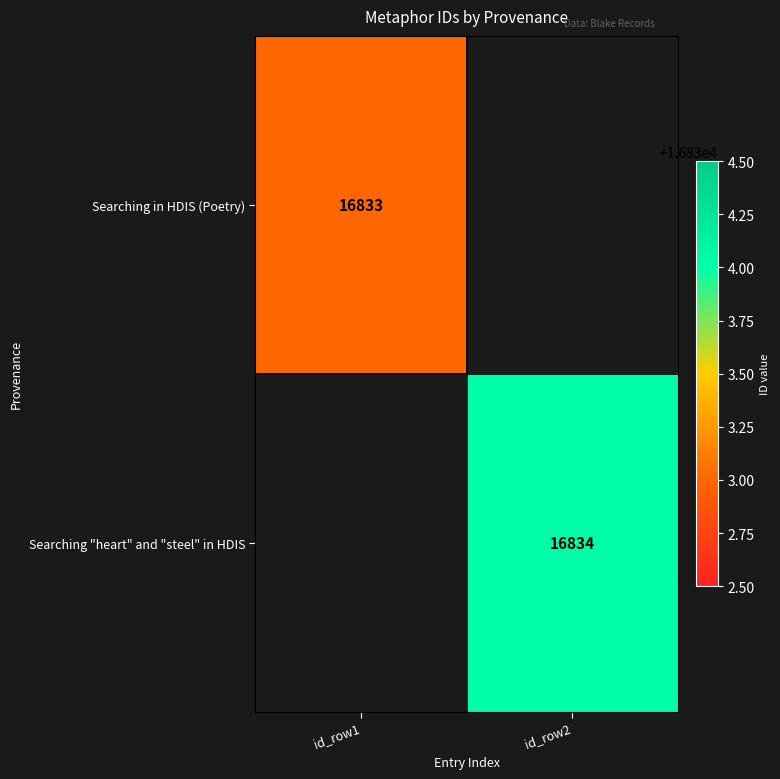

Is the value of Searching "heart" and "steel" in HDIS at id_row2 greater than the value of Searching in HDIS (Poetry) at id_row1?

Yes